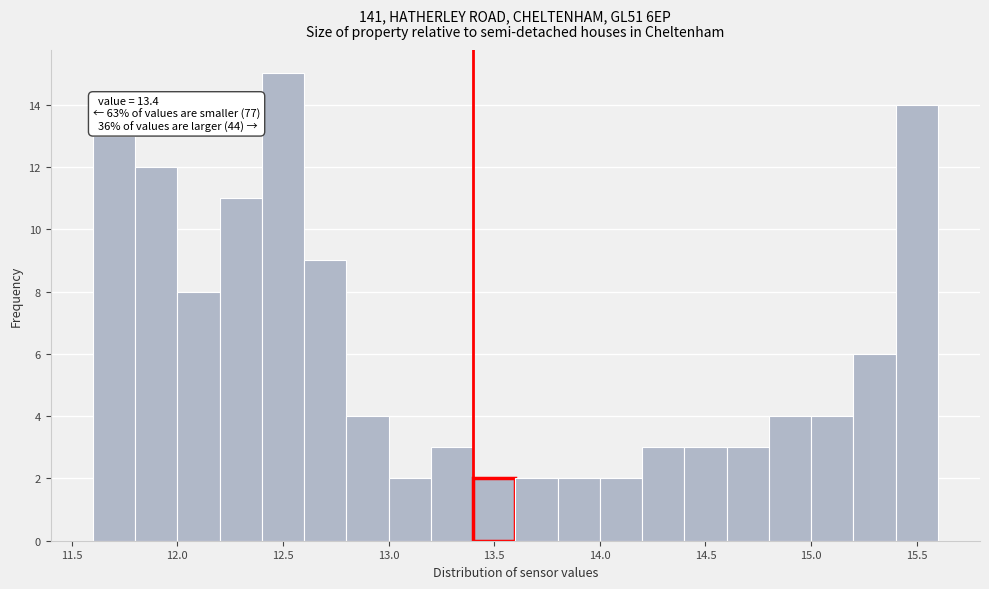

Which range on the x-axis has the tallest bar?

12.4 to 12.6